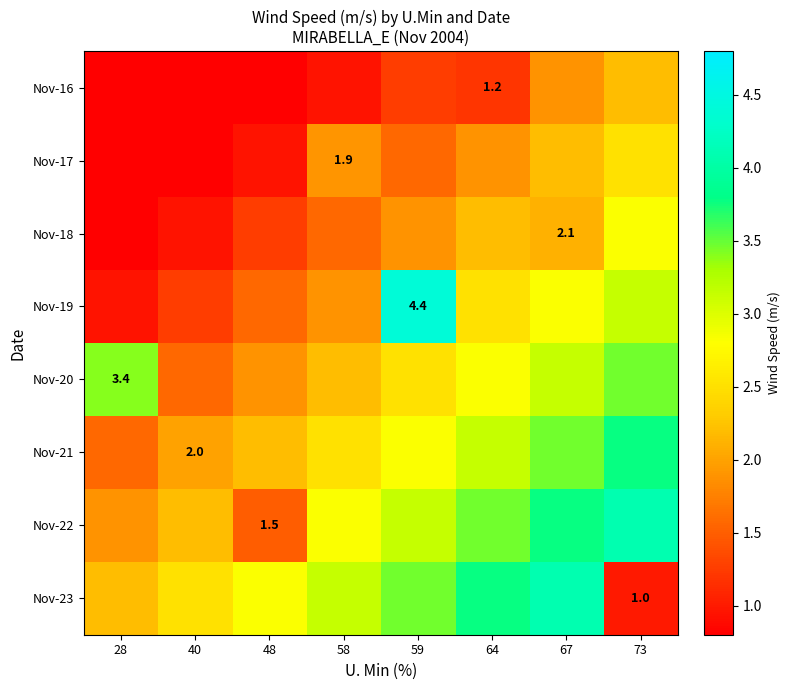

At how many categories does at least one series exceed 3?

6